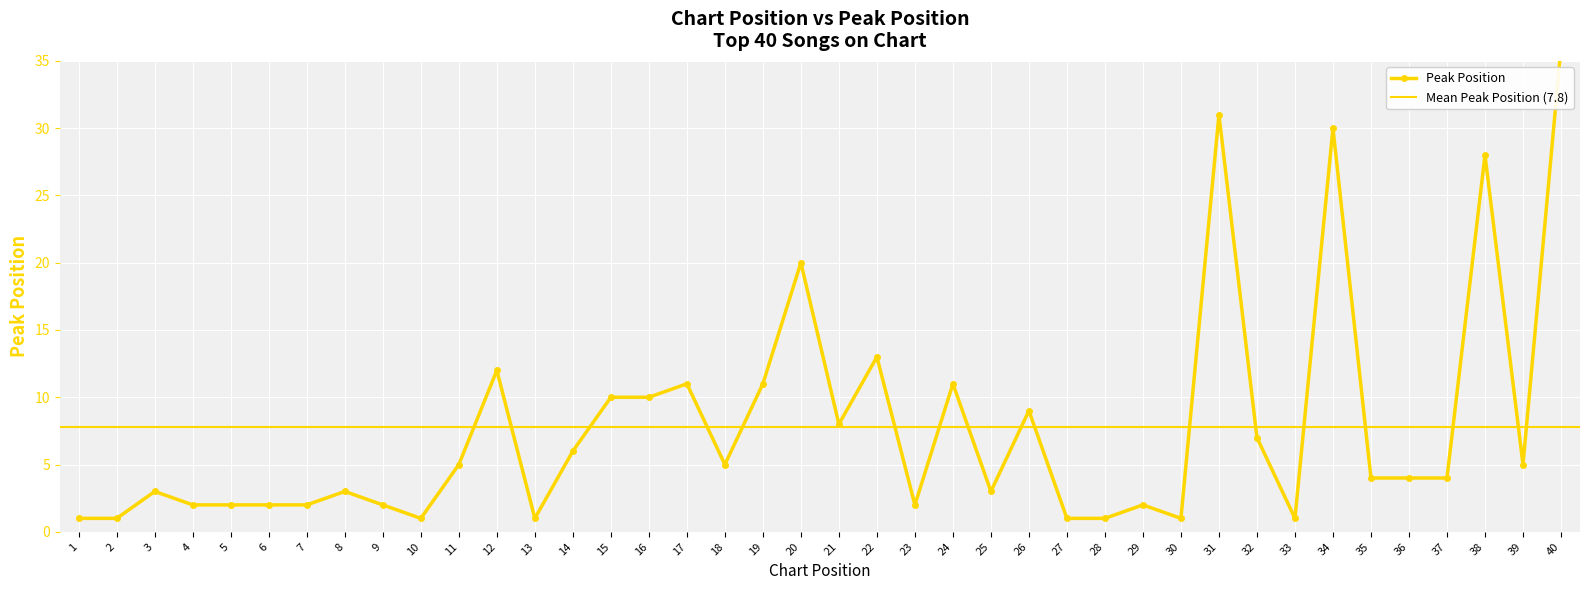

Where is the first local maximum?

3